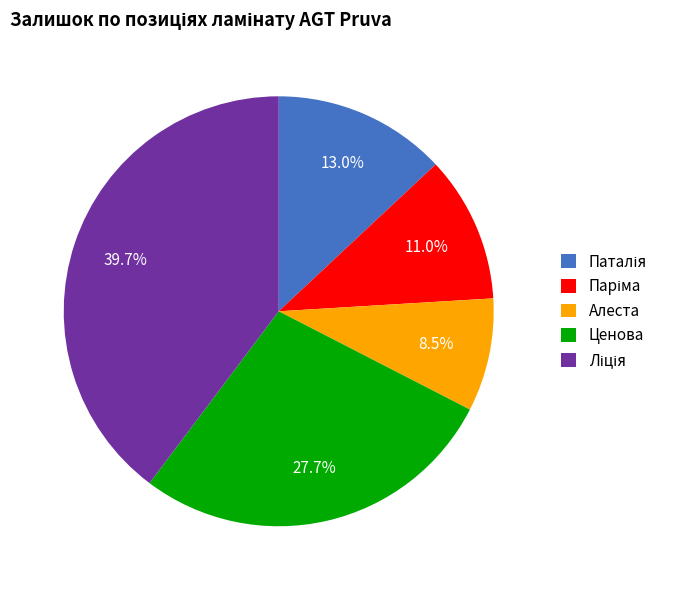

What is the smallest slice in the pie chart?

Алеста